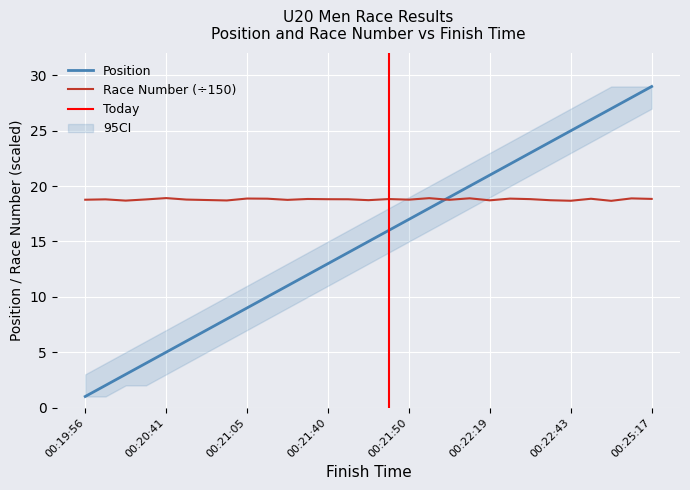

Which series ends up on top after the final intersection of Position and Race Number?

Position